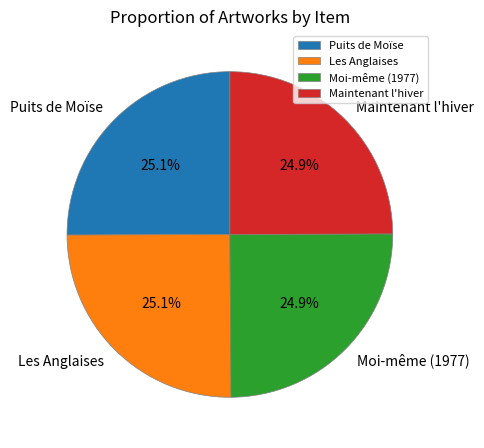

Is Moi-même (1977) the majority of the pie?

No